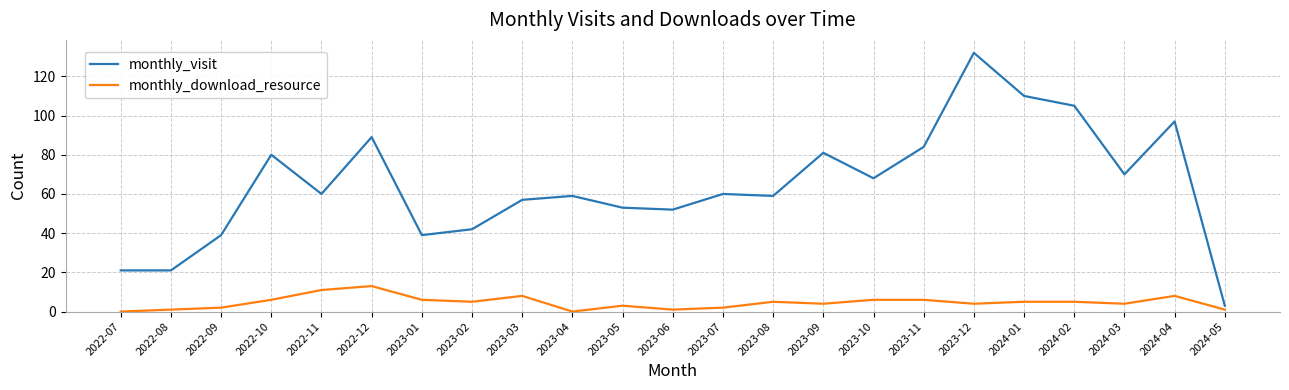

What is the difference between the highest and lowest values at 2022-11?

49